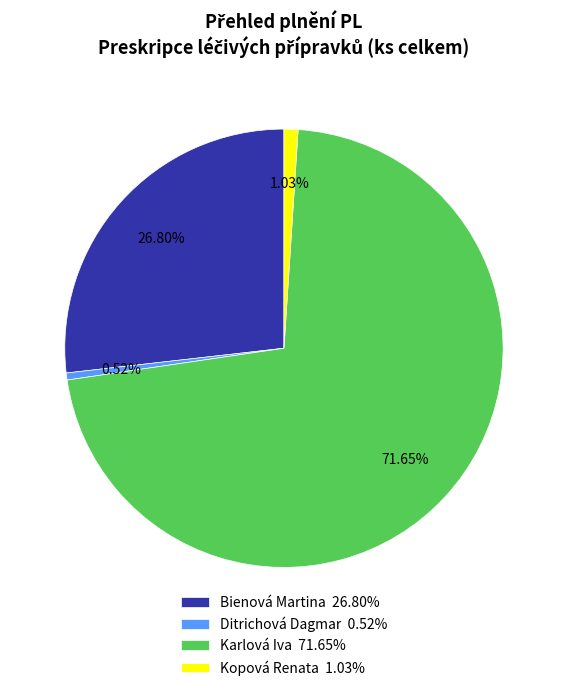

Between Bienová Martina 26.80% and Karlová Iva 71.65%, which is larger?

Karlová Iva 71.65%